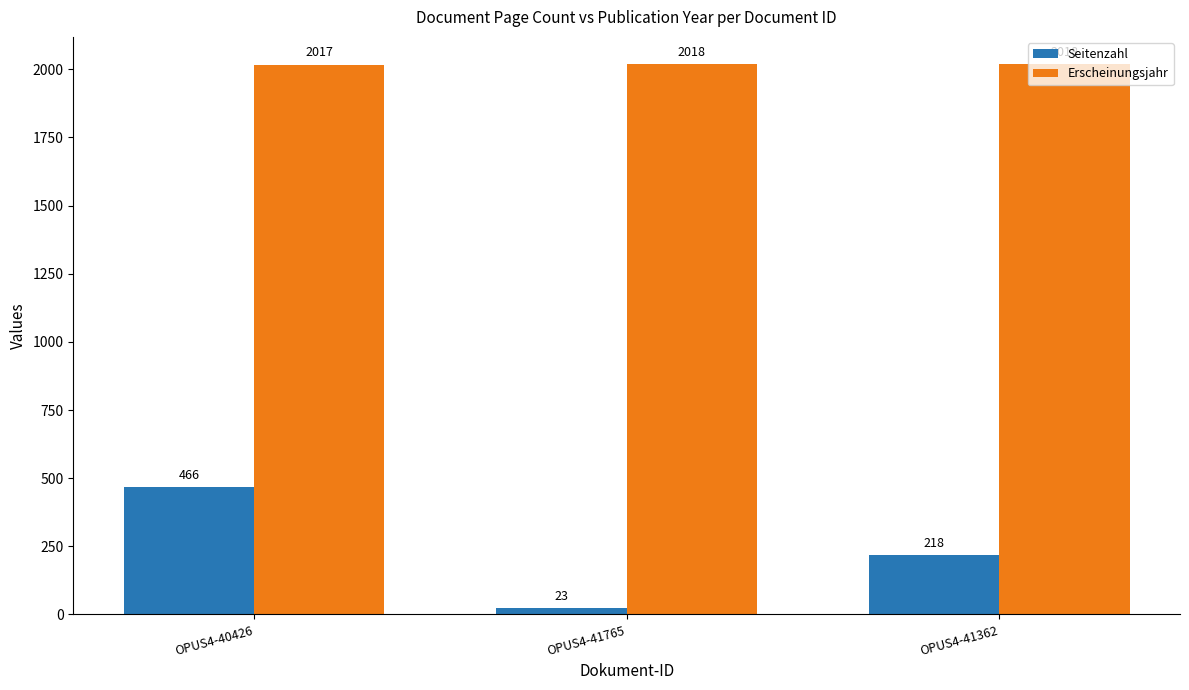

Reading left to right, extract all data points from this chart.

Seitenzahl: OPUS4-40426=466	OPUS4-41765=23	OPUS4-41362=218
Erscheinungsjahr: OPUS4-40426=2017	OPUS4-41765=2018	OPUS4-41362=2018